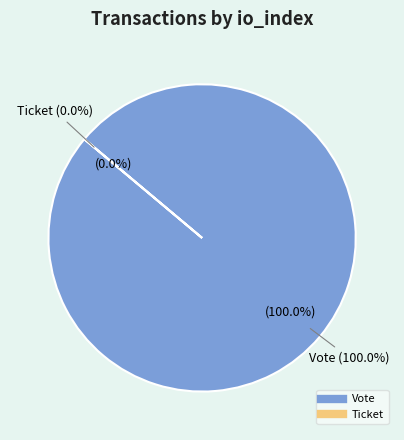

How many slices are in this pie chart?

2